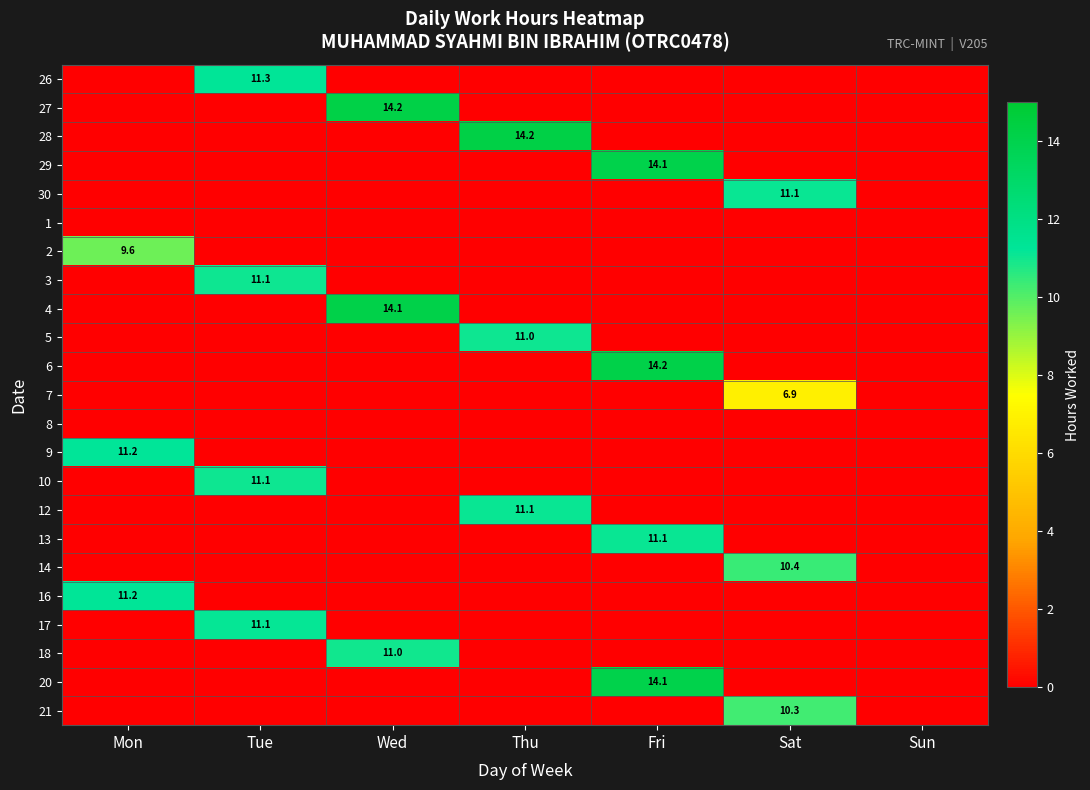

True or false: 3 has a value of -6.8 at Fri.

False